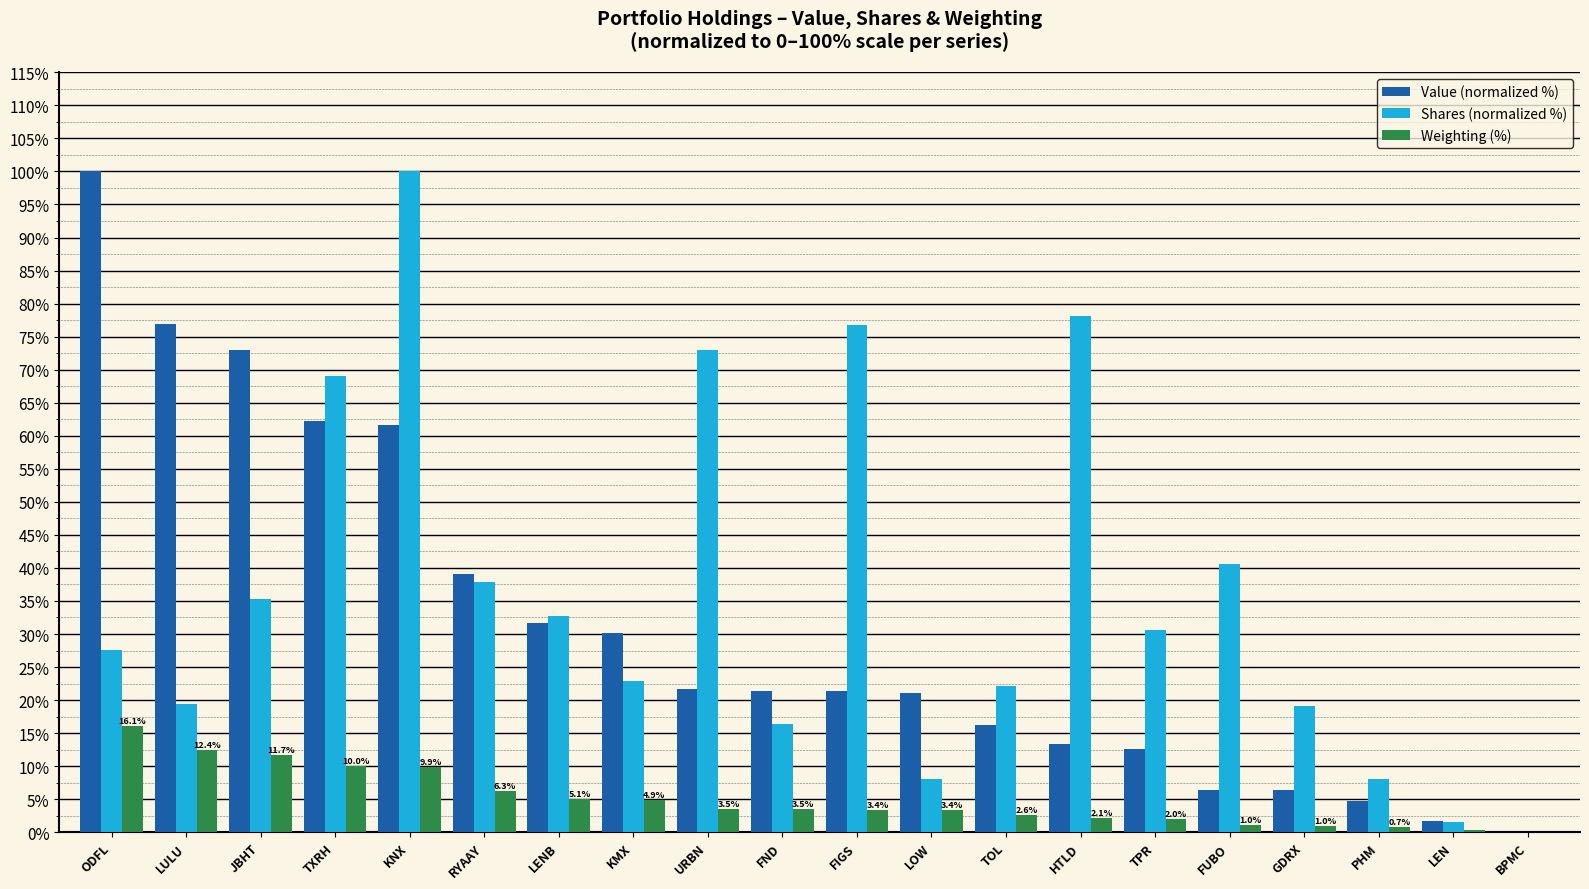

Are the bars horizontal?

No